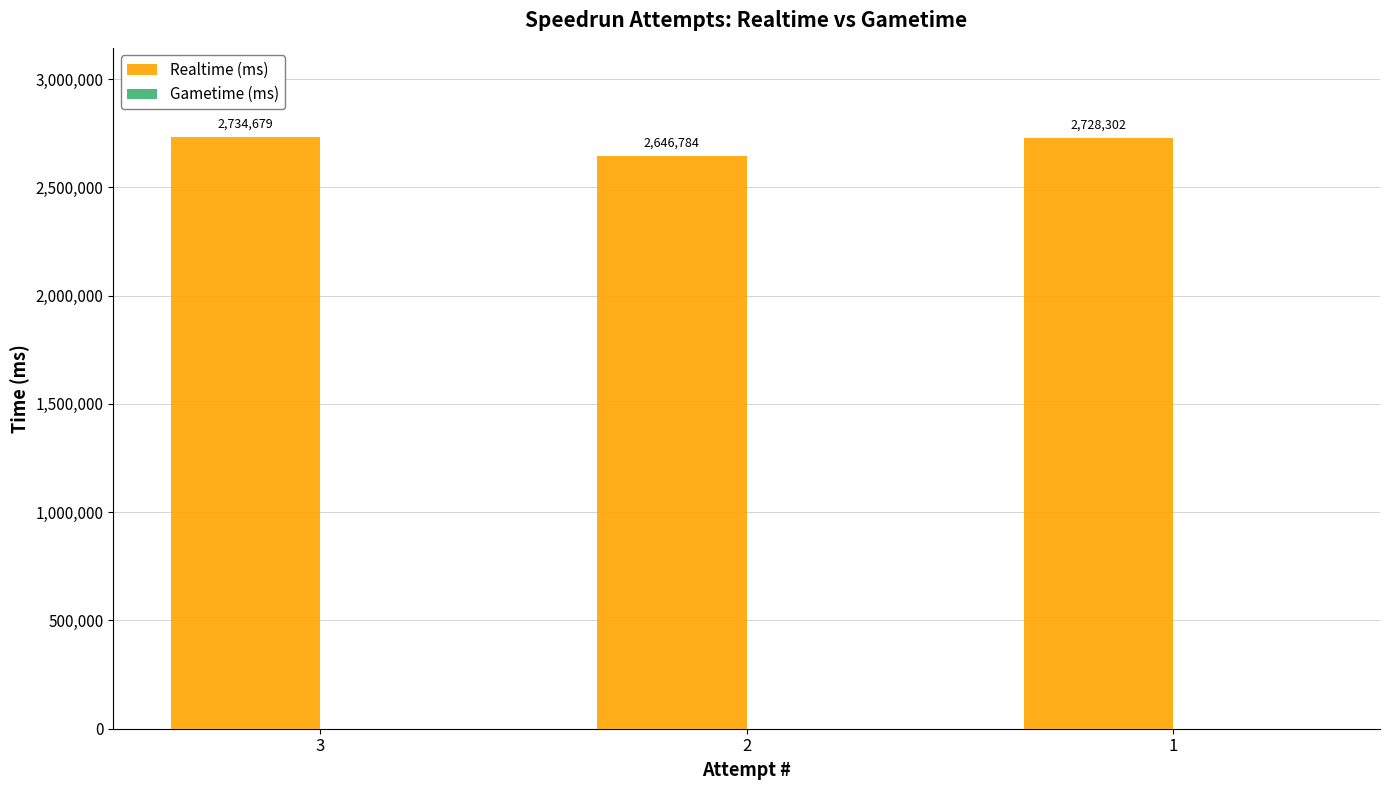

What is the difference between the values at 3 and 2?

87895